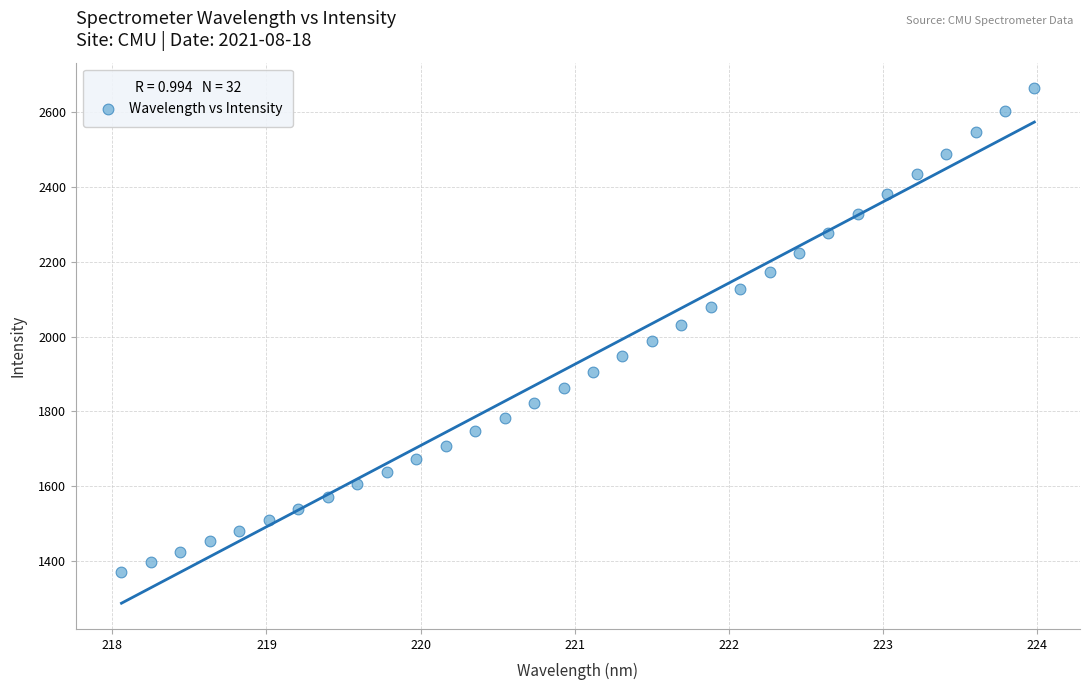

What is the range of Y values (max minus min)?

1291.3